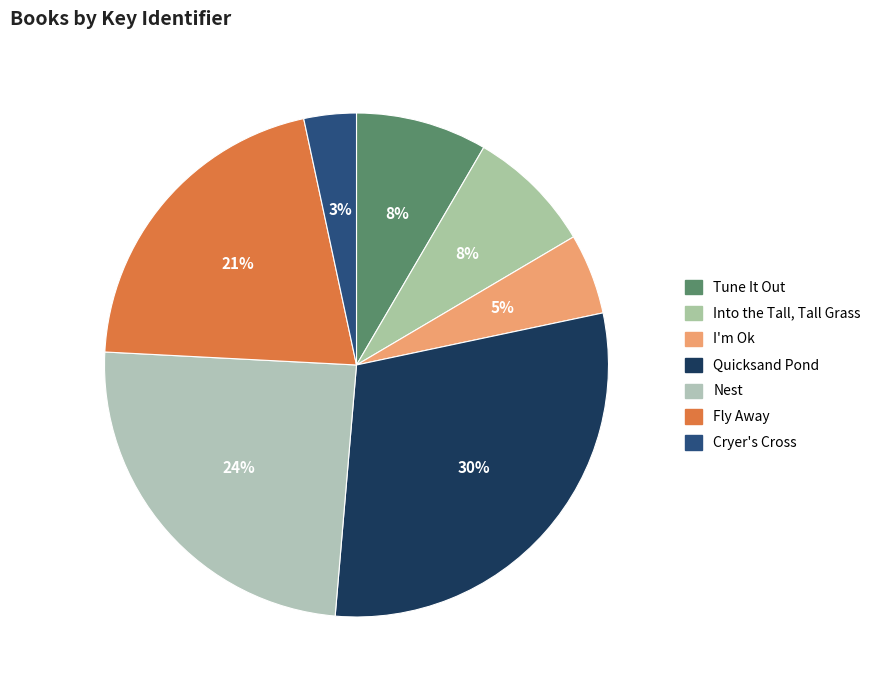

What percentage is NOT represented by Quicksand Pond?

70.3%